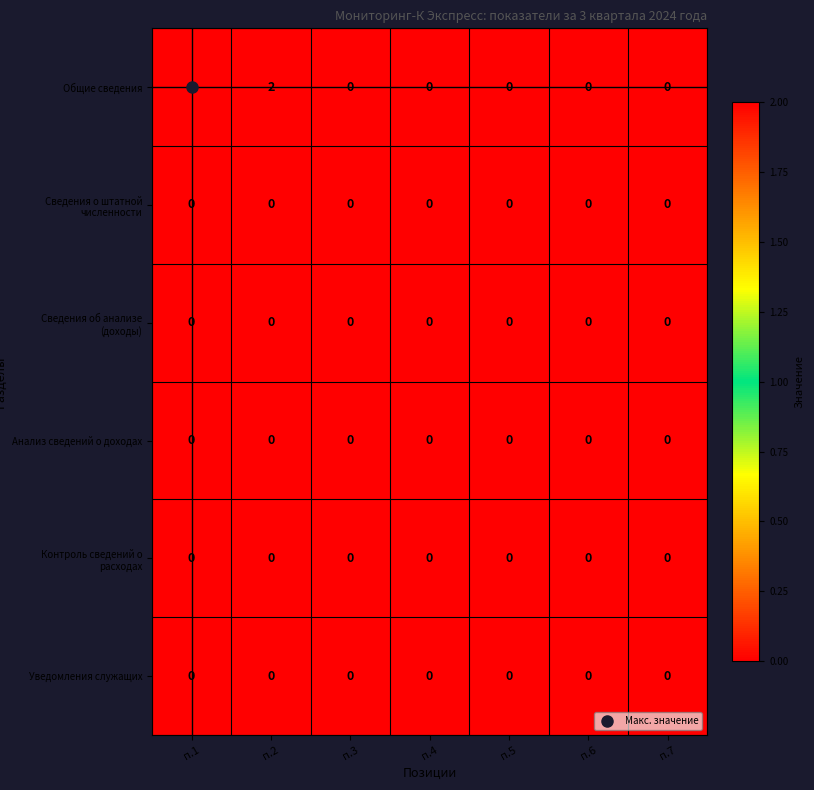

The value of Анализ сведений о доходах at п.2 is 0. True or false?

True